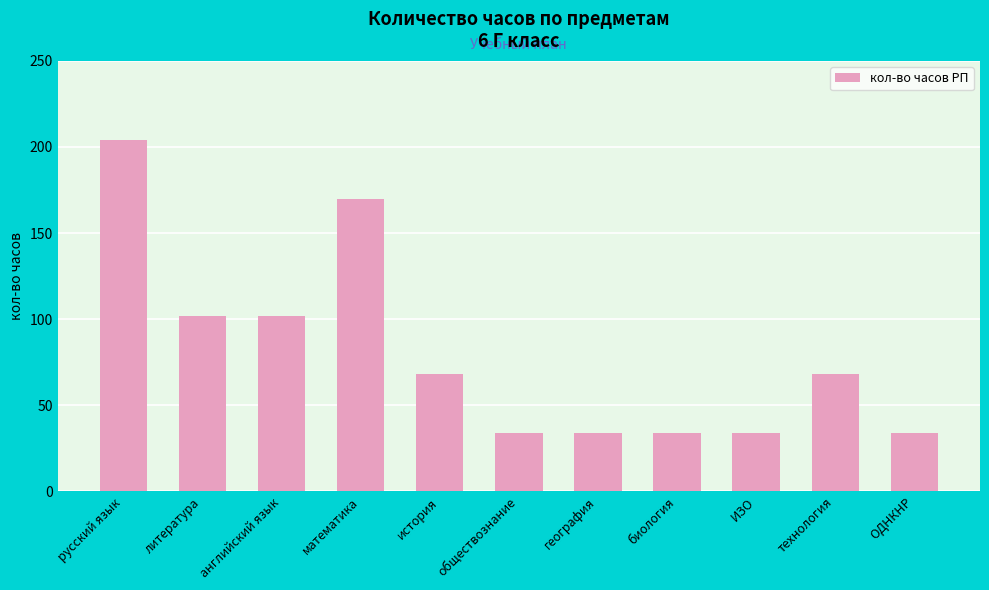

What is the minimum value shown in the chart?

34